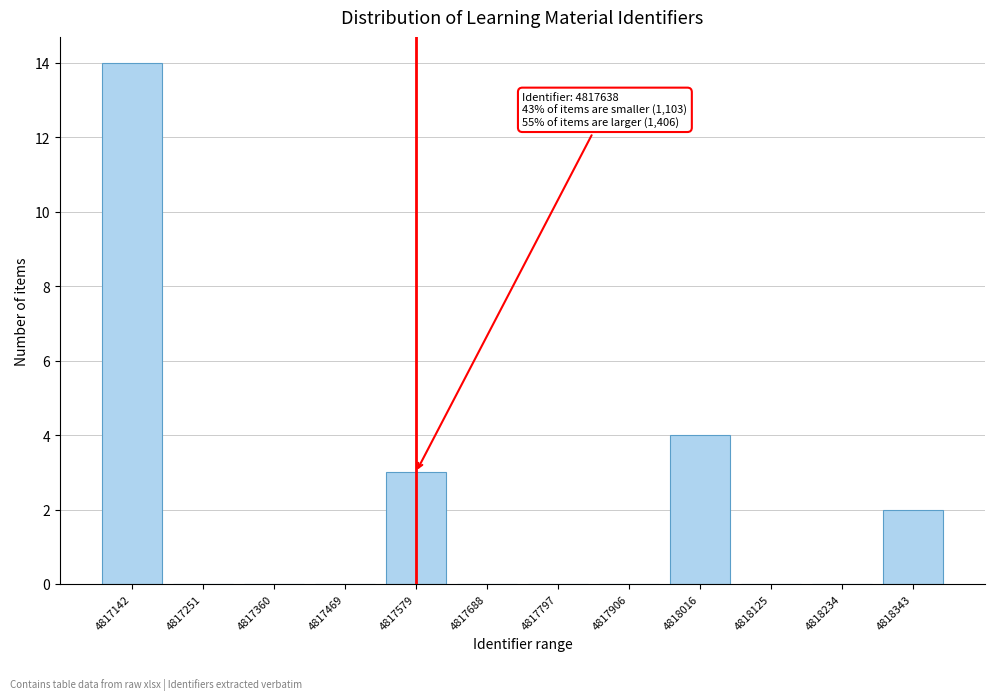

Reading left to right, list all the values displayed in this chart.

4817142=14	4817251=0	4817360=0	4817469=0	4817579=3	4817688=0	4817797=0	4817906=0	4818016=4	4818125=0	4818234=0	4818343=2